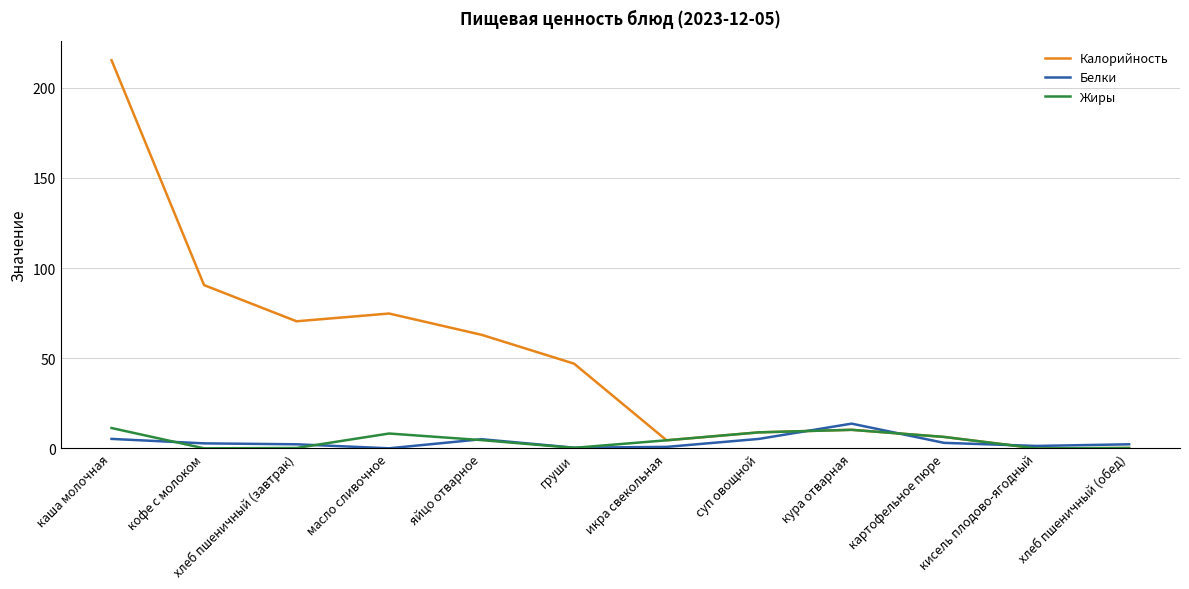

Where do Калорийность and Белки first cross each other?

суп овощной and кура отварная